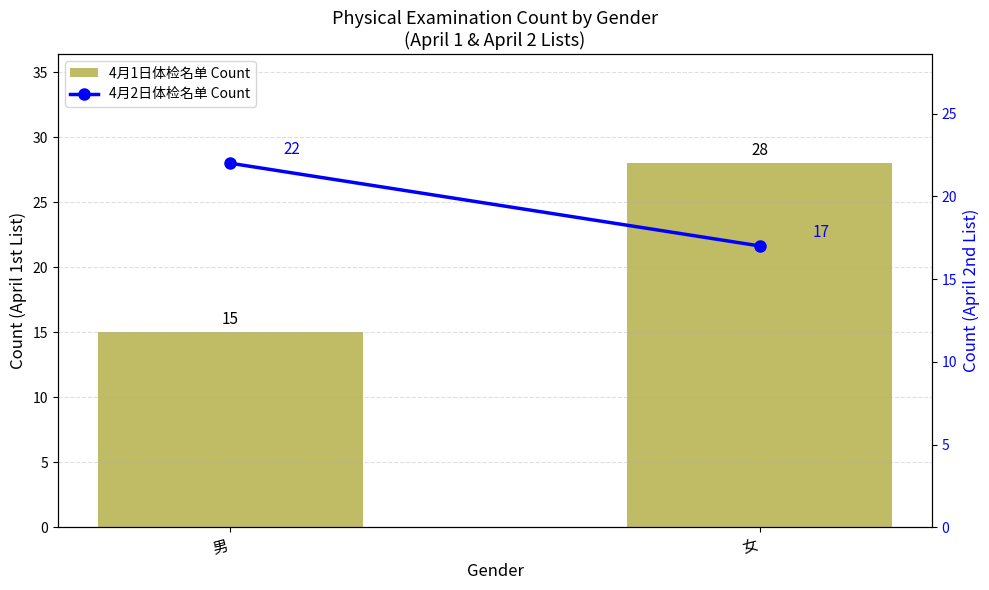

List the labels in order of 4月2日体检名单 Count value, smallest first.

女, 男